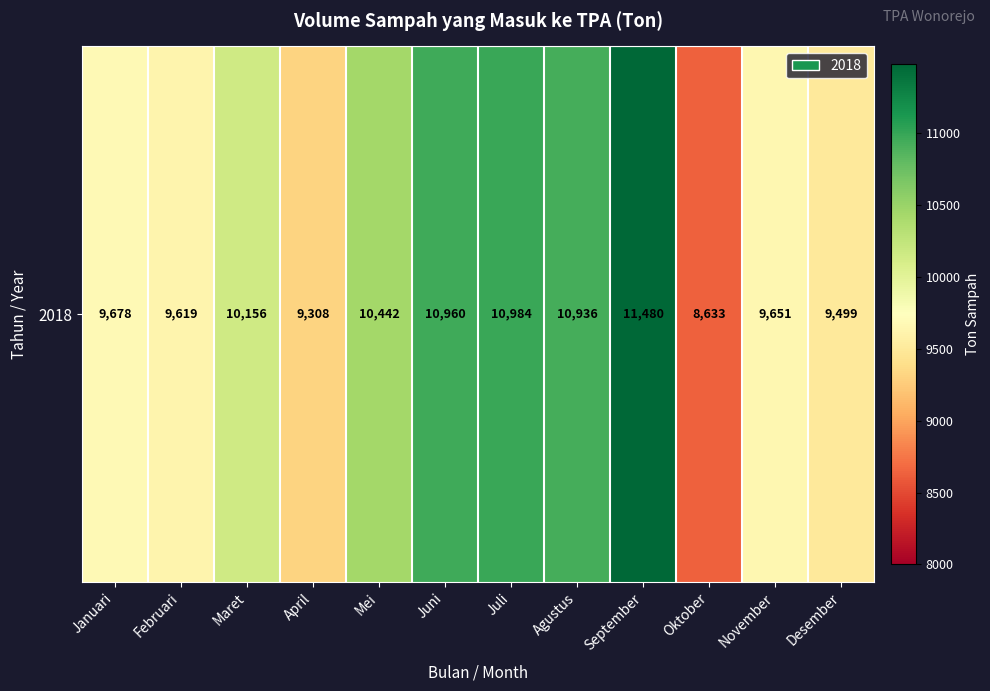

Is it true that the value at Mei is 14313?

False